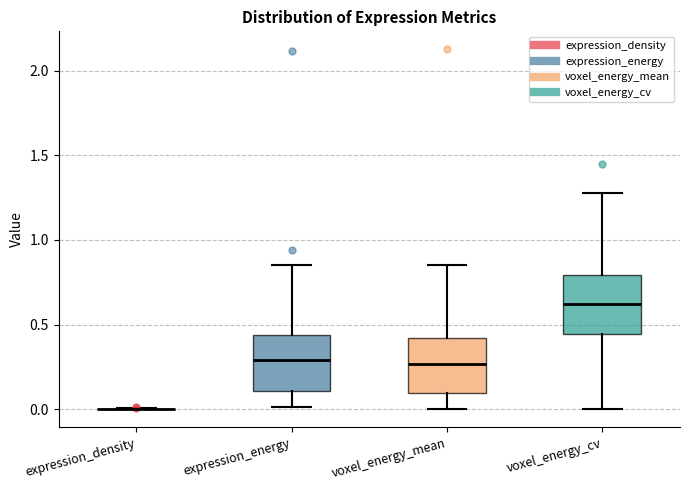

Reading left to right, transcribe this box plot: for each box, give where its median line is, the range the box spans, and where its two whiskers end, as read against the y-axis. The values are not printed on the chart, so give them approximately, as read against the axis.

expression_density: box collapsed to a line at 0.00, whiskers 0.00 to 0.00
expression_energy: median 0.30, box 0.10 to 0.45, whiskers 0.00 to 0.85
voxel_energy_mean: median 0.25, box 0.10 to 0.40, whiskers 0.00 to 0.85
voxel_energy_cv: median 0.60, box 0.45 to 0.80, whiskers 0.00 to 1.30